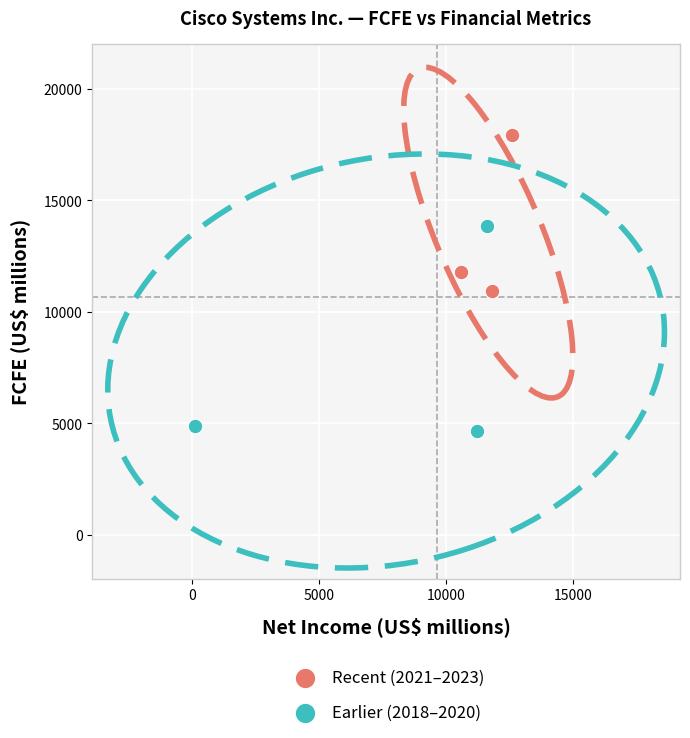

What are all the series names shown in the legend?

Recent (2021–2023), Earlier (2018–2020)